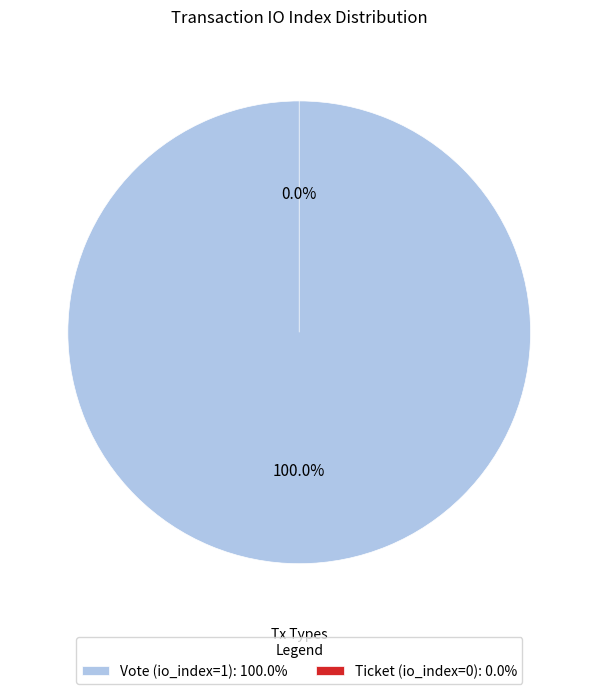

Between Vote (io_index=1) and Ticket (io_index=0), which is larger?

Vote (io_index=1)